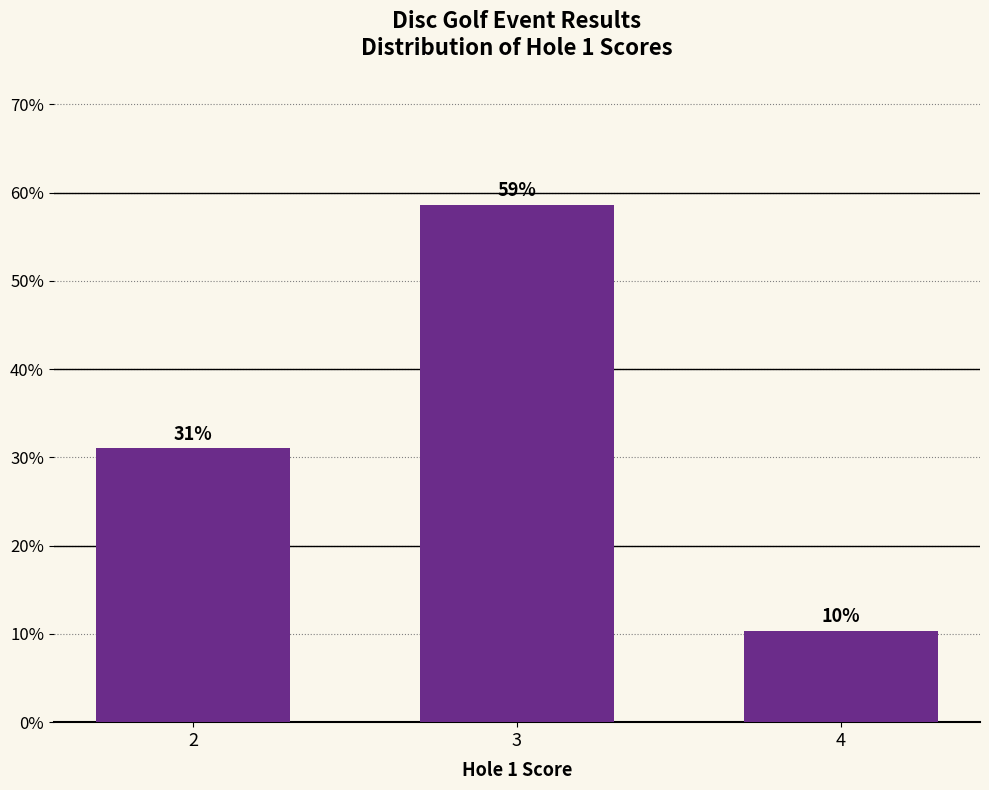

Which has a higher value, 2 or 4?

2